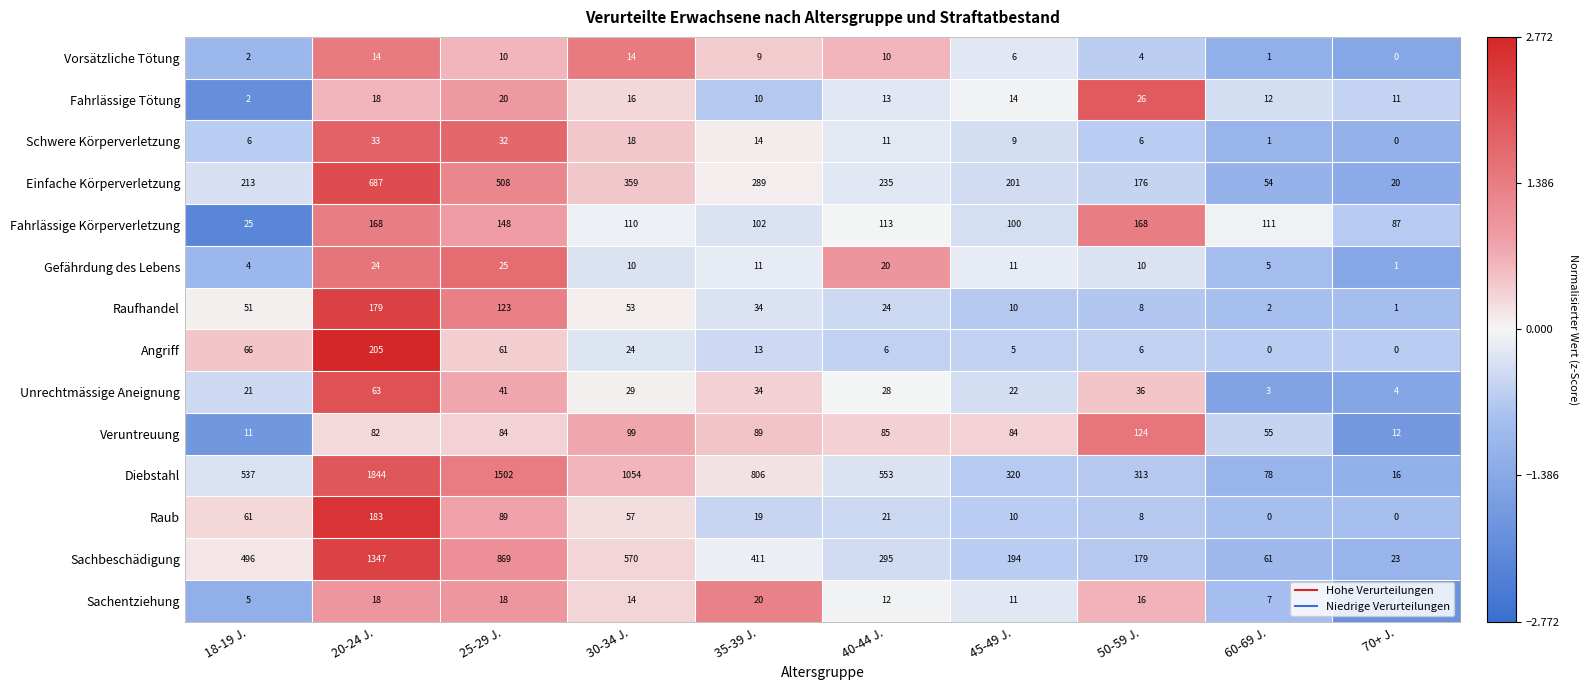

Which series has the widest spread of values?

Diebstahl